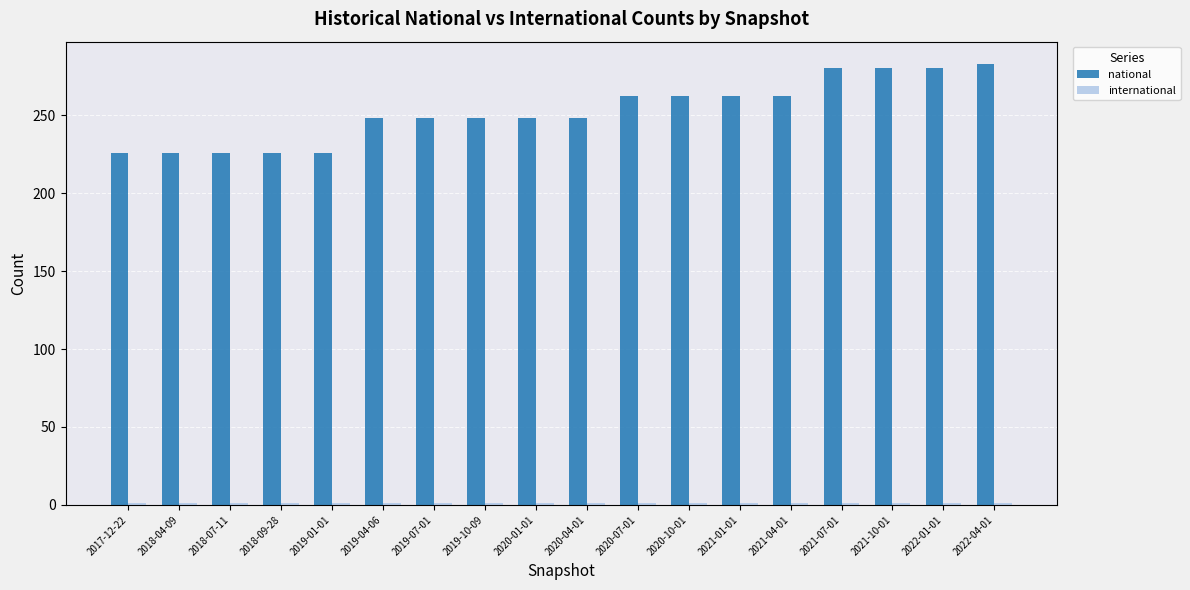

True or false: national has a value of 226 at 2017-12-22.

True